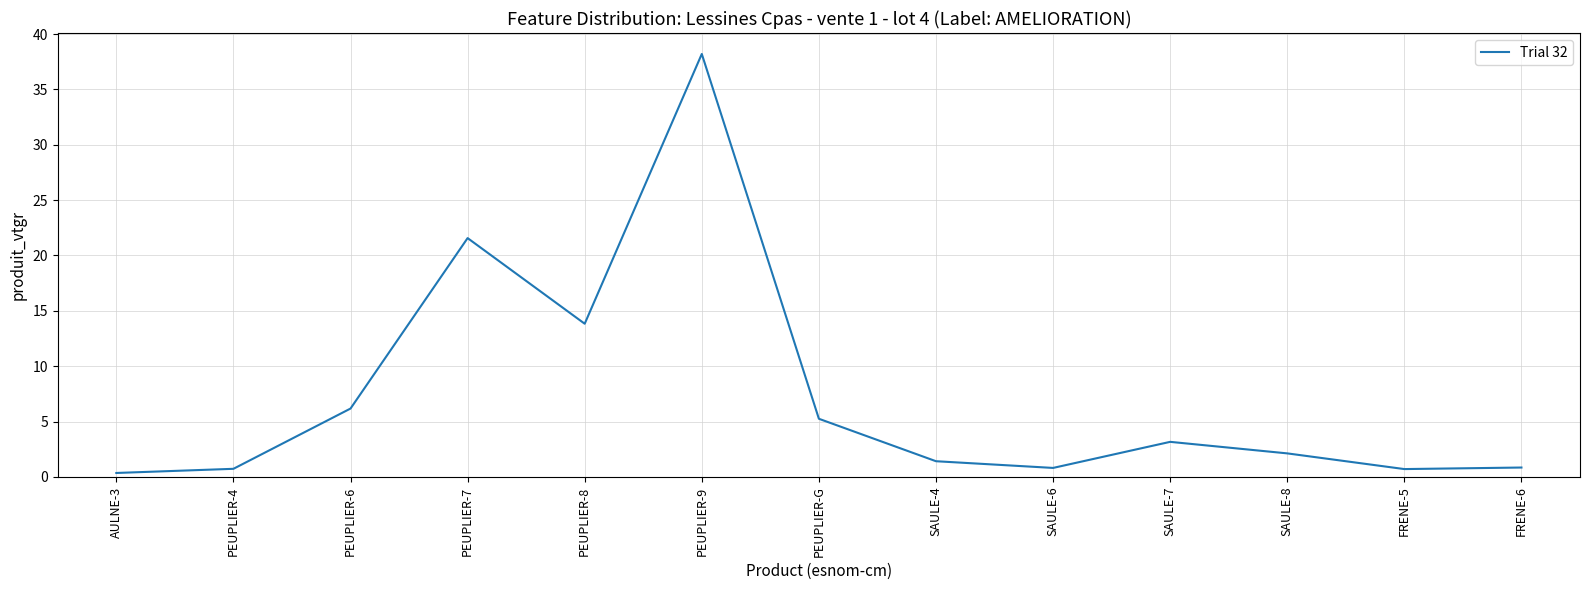

What is the difference between the values at PEUPLIER-G and PEUPLIER-6?

0.9